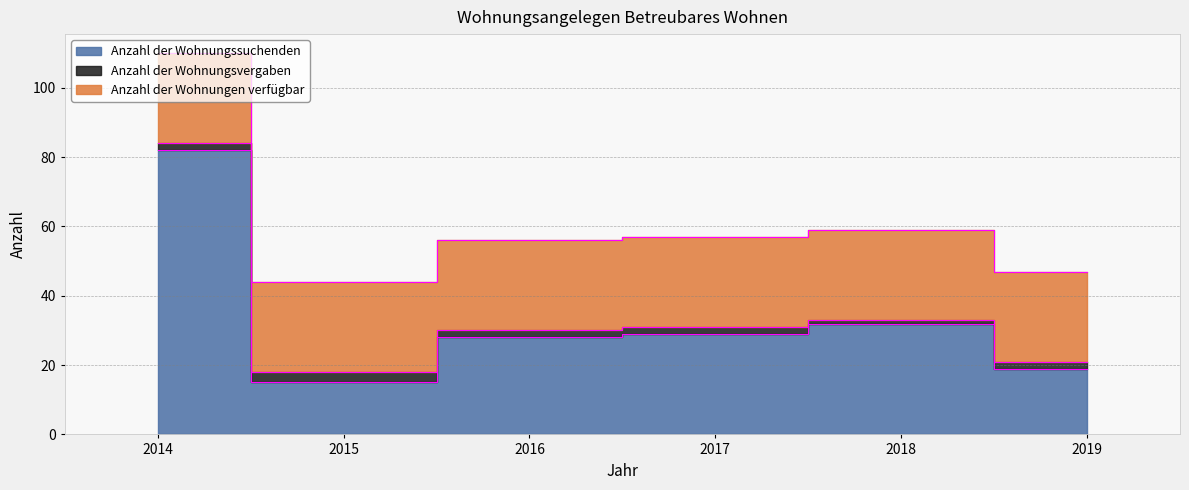

How many data points in Anzahl der Wohnungsvergaben are less than 2?

1